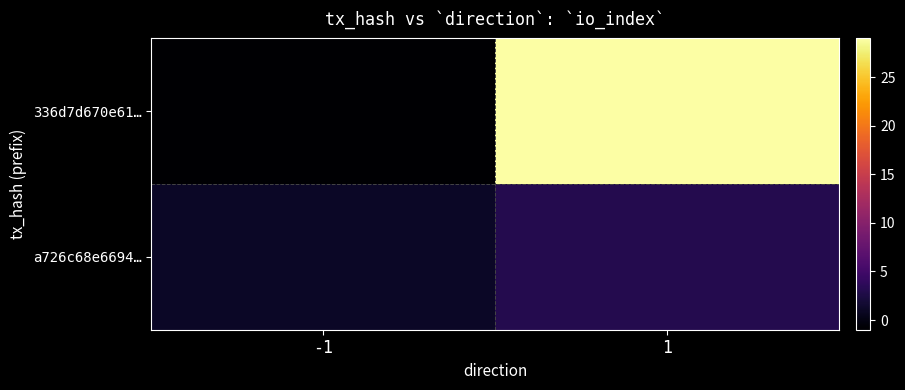

Which has a higher value, -1 or 1?

1